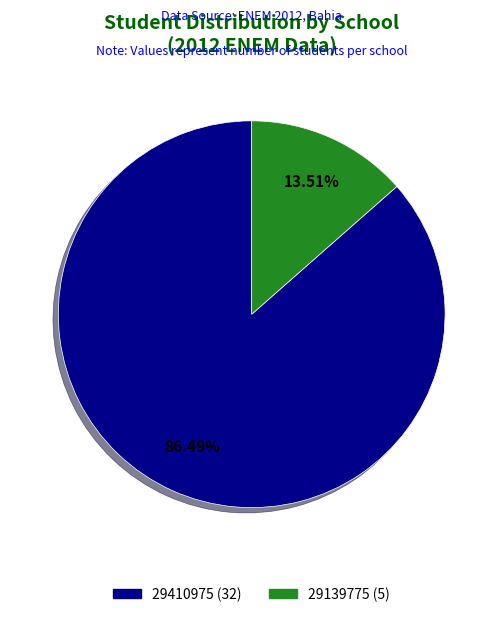

To the nearest percent, what portion does 29139775 represent?

14%